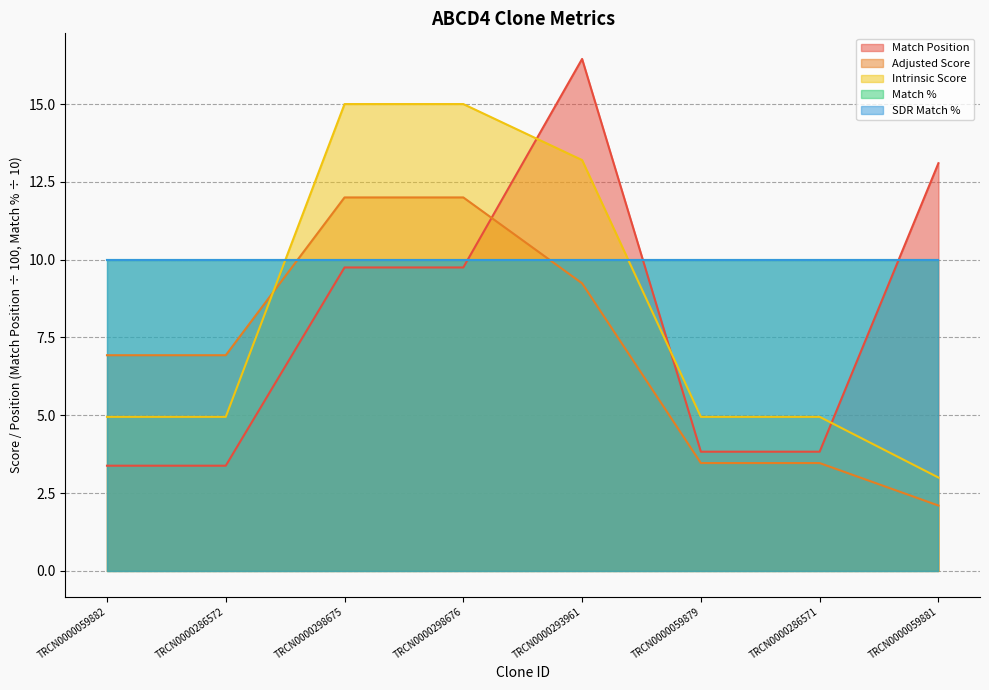

What is the total value across all series at TRCN0000059882?

15.3